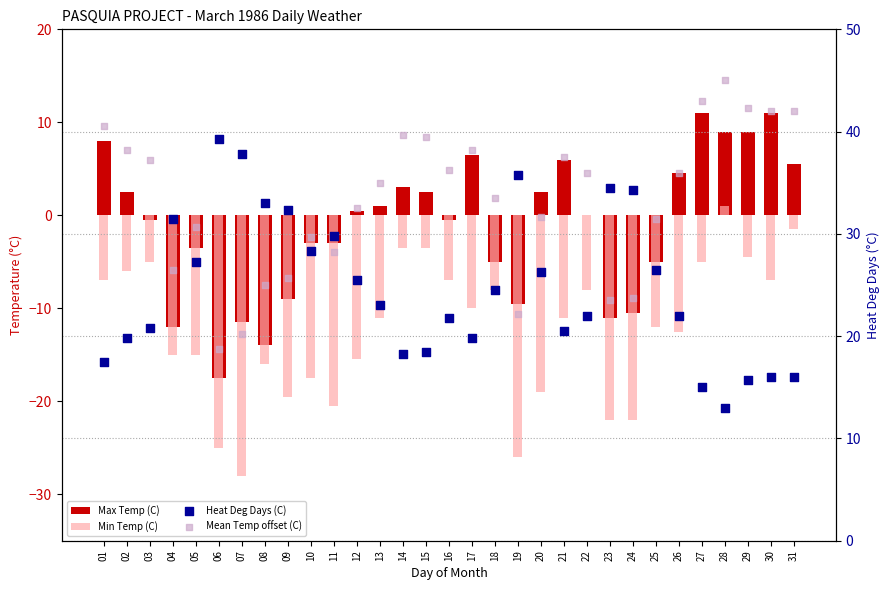

What are all the series names shown in the legend?

Max Temp (C), Min Temp (C), Heat Deg Days (C), Mean Temp offset (C)